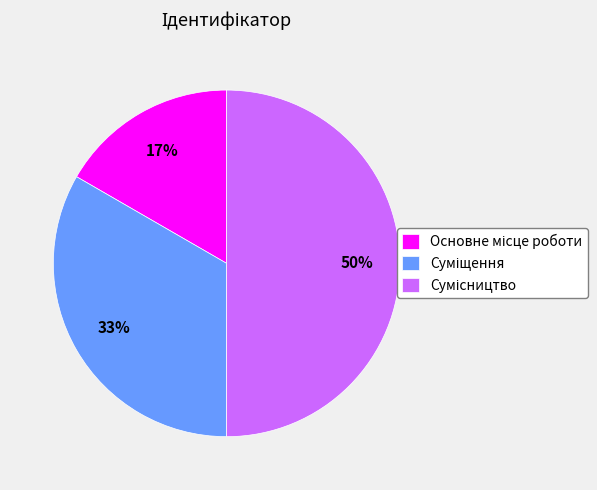

To the nearest percent, what is the average slice percentage?

33%